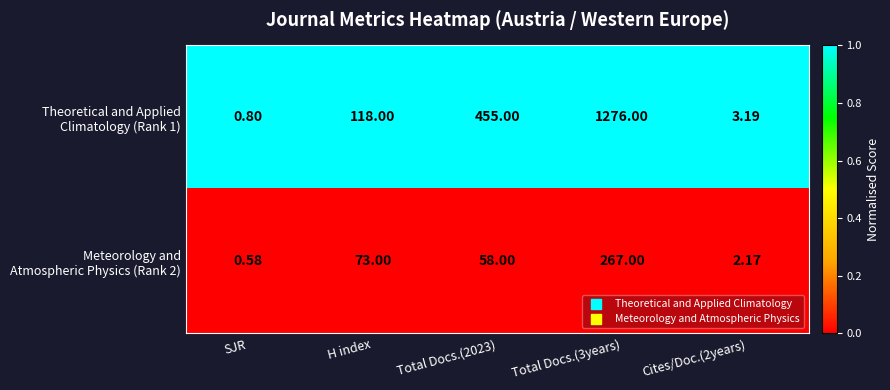

At which category is the sum across all series the highest?

Total Docs.(3years)